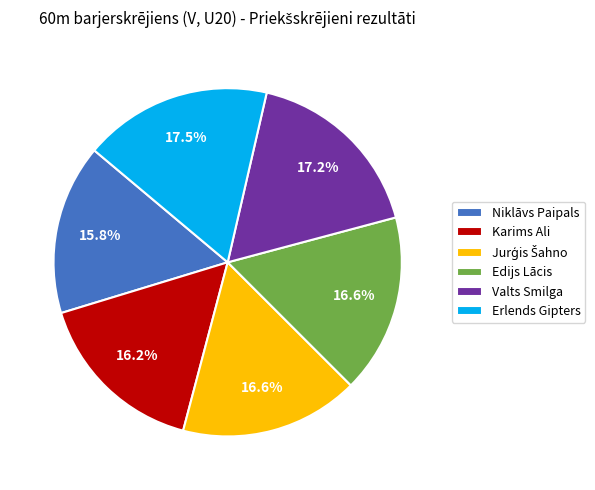

What percentage is NOT represented by Edijs Lācis?

83.4%